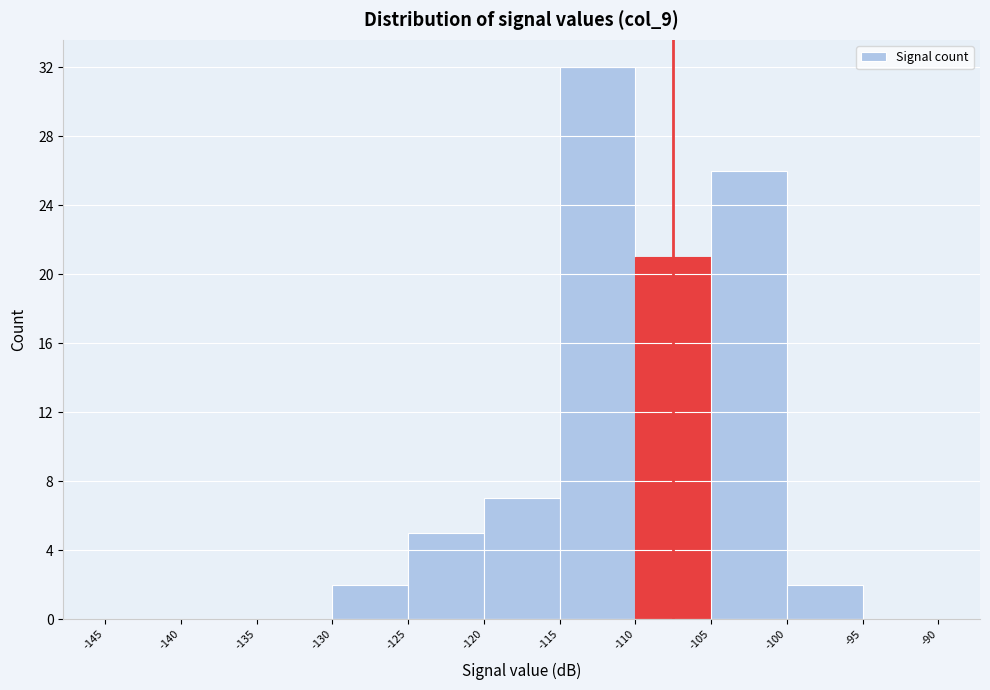

Which range on the x-axis has the tallest bar?

-115 to -110